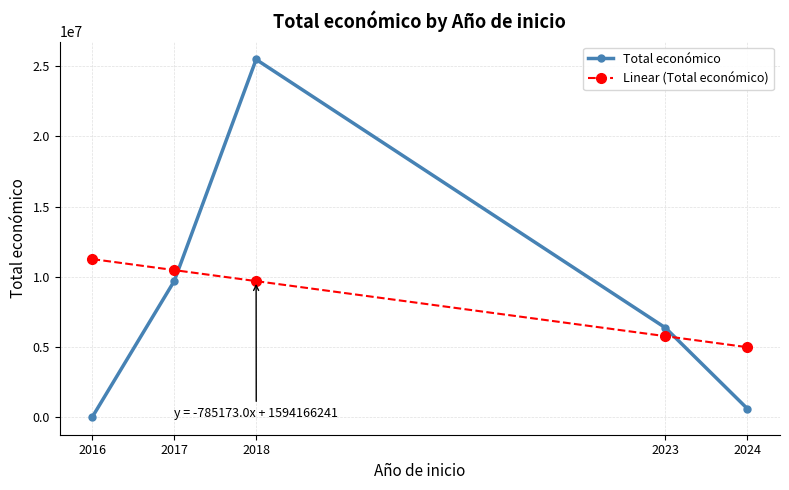

Rank the series by their maximum value, from highest to lowest.

Total económico, Linear (Total económico)